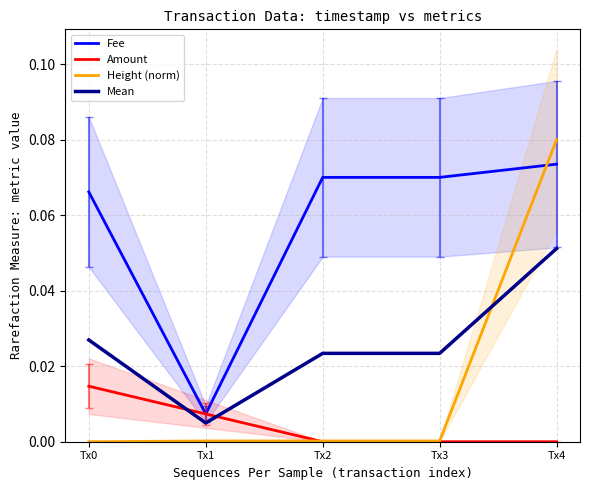

Which series has the largest range (max minus min)?

Height (norm)